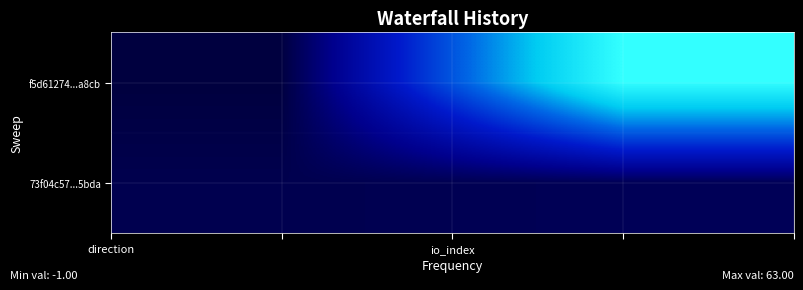

List the series in order of their peak value, lowest first.

73f04c57...5bda, f5d61274...a8cb